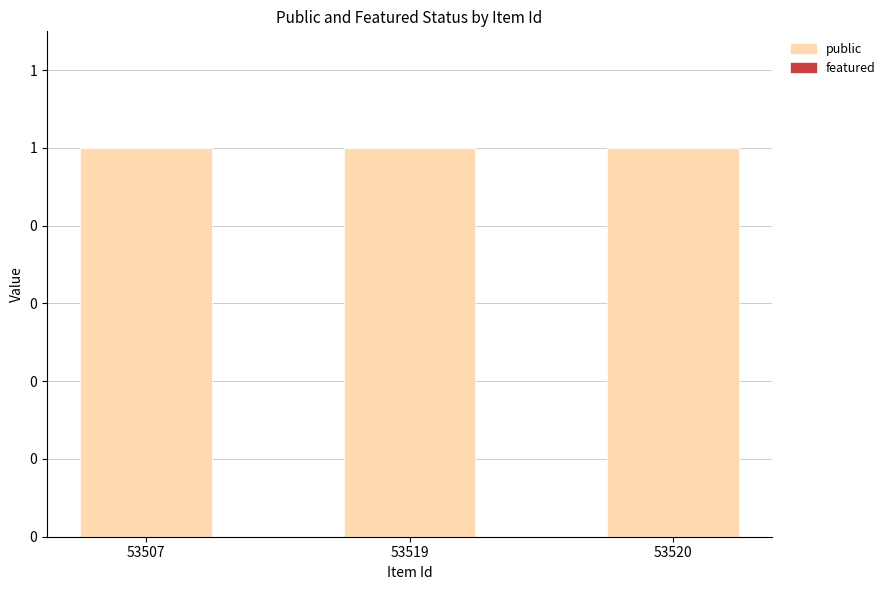

What is the total value across all series at 53520?

1